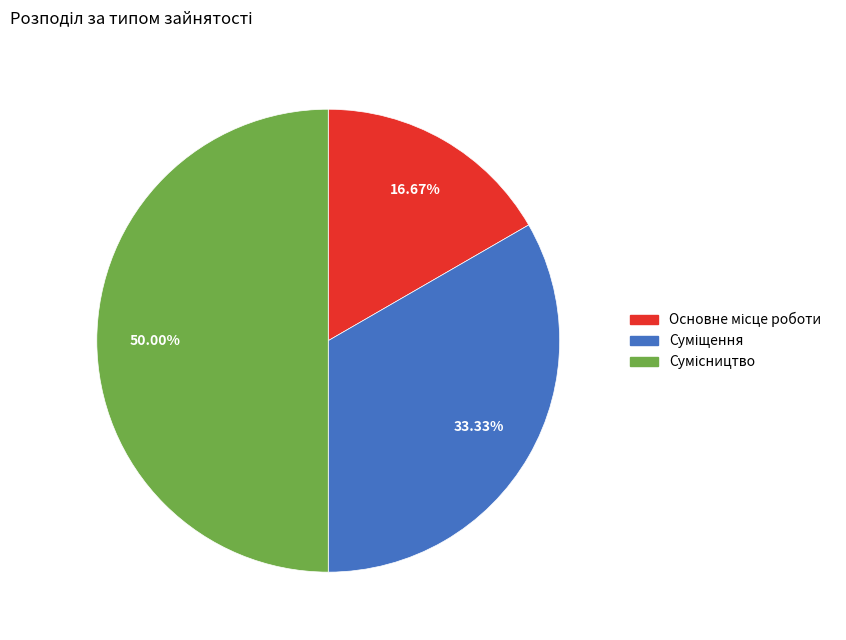

How many slices are in this pie chart?

3